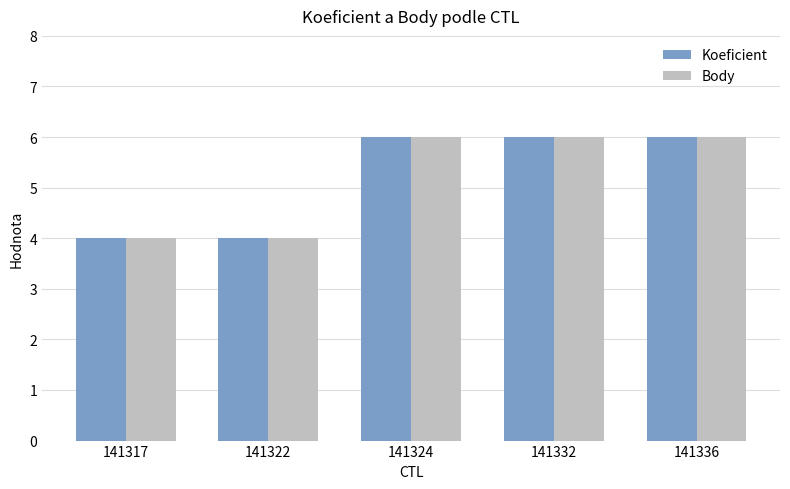

What is the greatest value displayed?

6